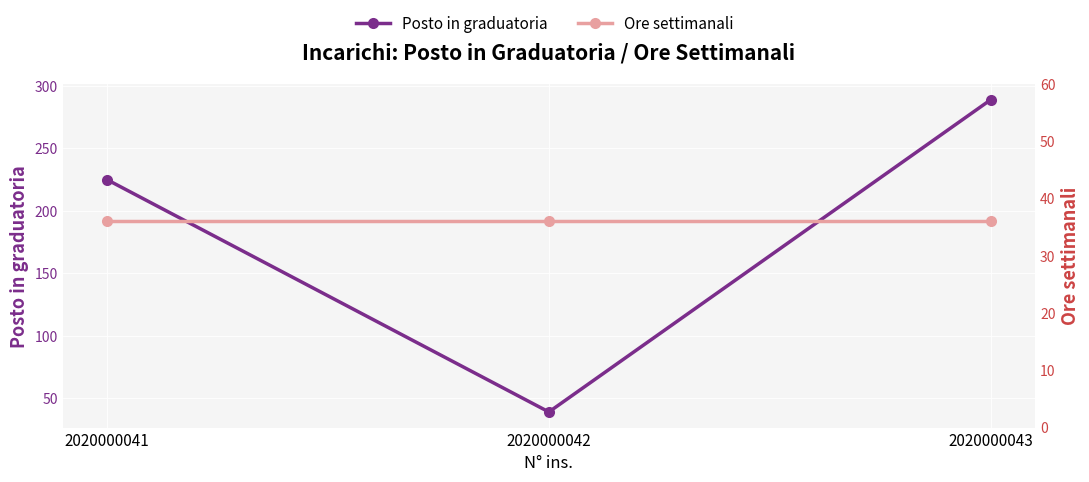

Is this an area chart (filled region under the line)?

No